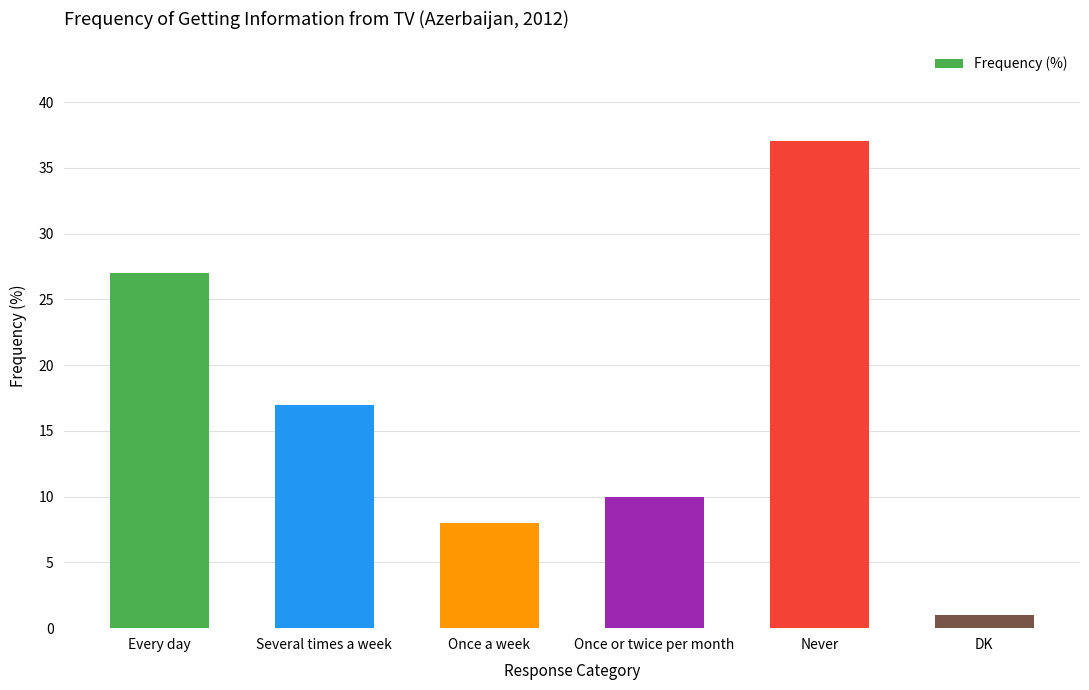

What is the difference between the maximum and second lowest values?

29